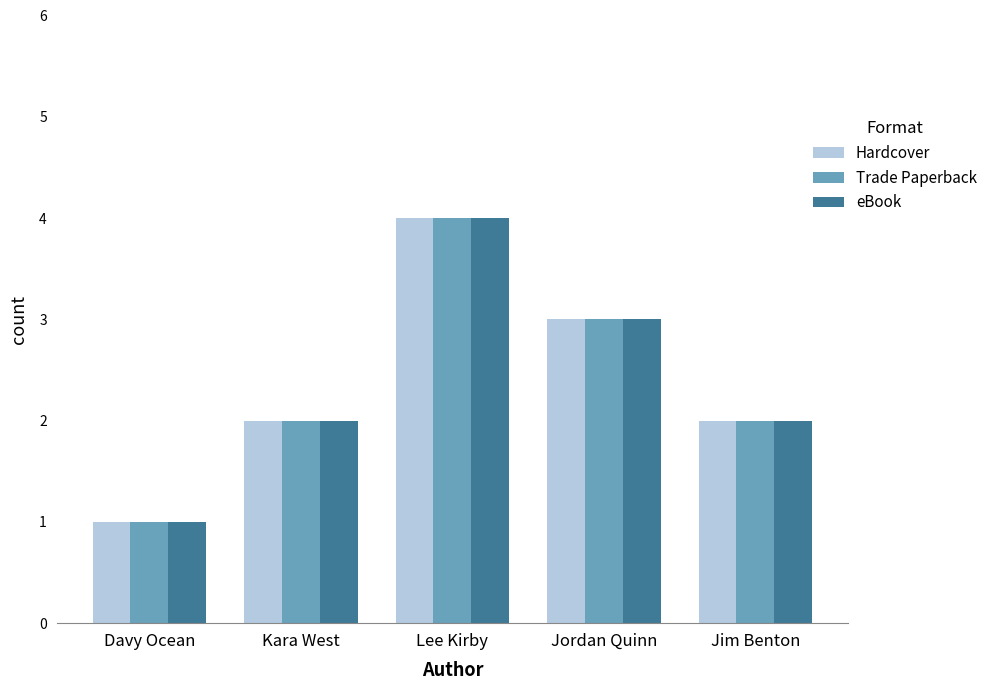

Count the number of categories in the chart.

5